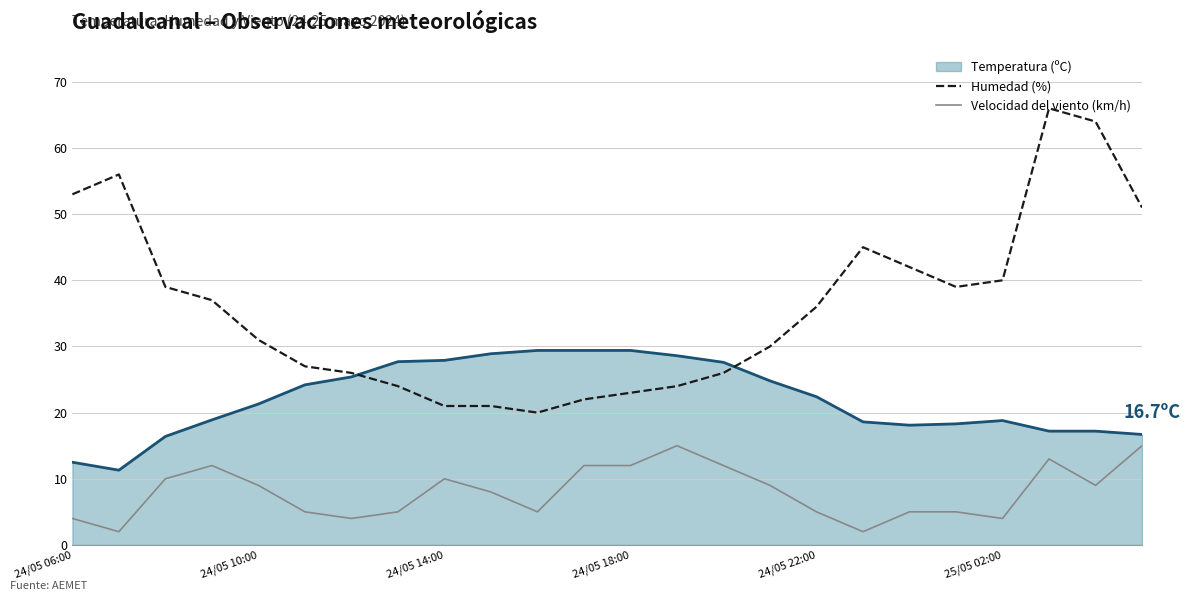

What is the greatest value displayed?

66.0